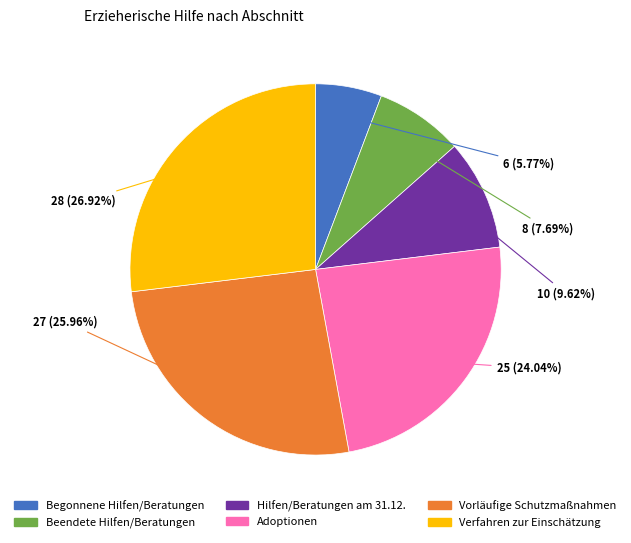

Which slice is the smallest?

Begonnene Hilfen/Beratungen